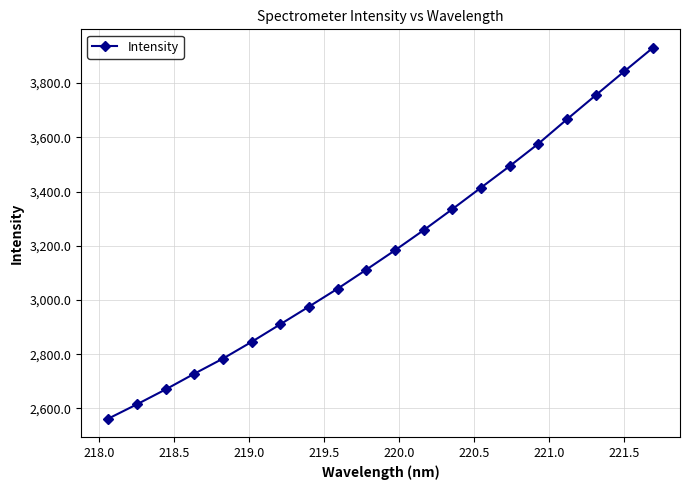

What is the difference between the second highest and second lowest values?

1227.7